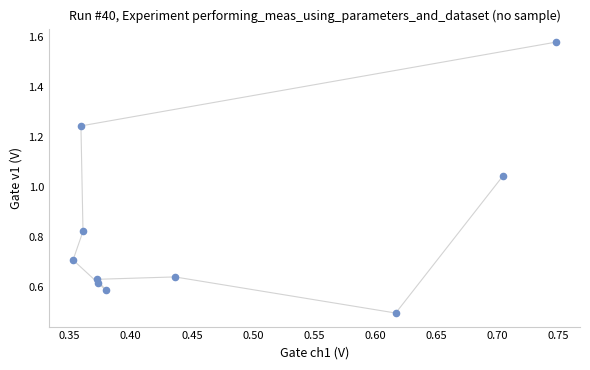

What is the range of Y values (max minus min)?

1.1